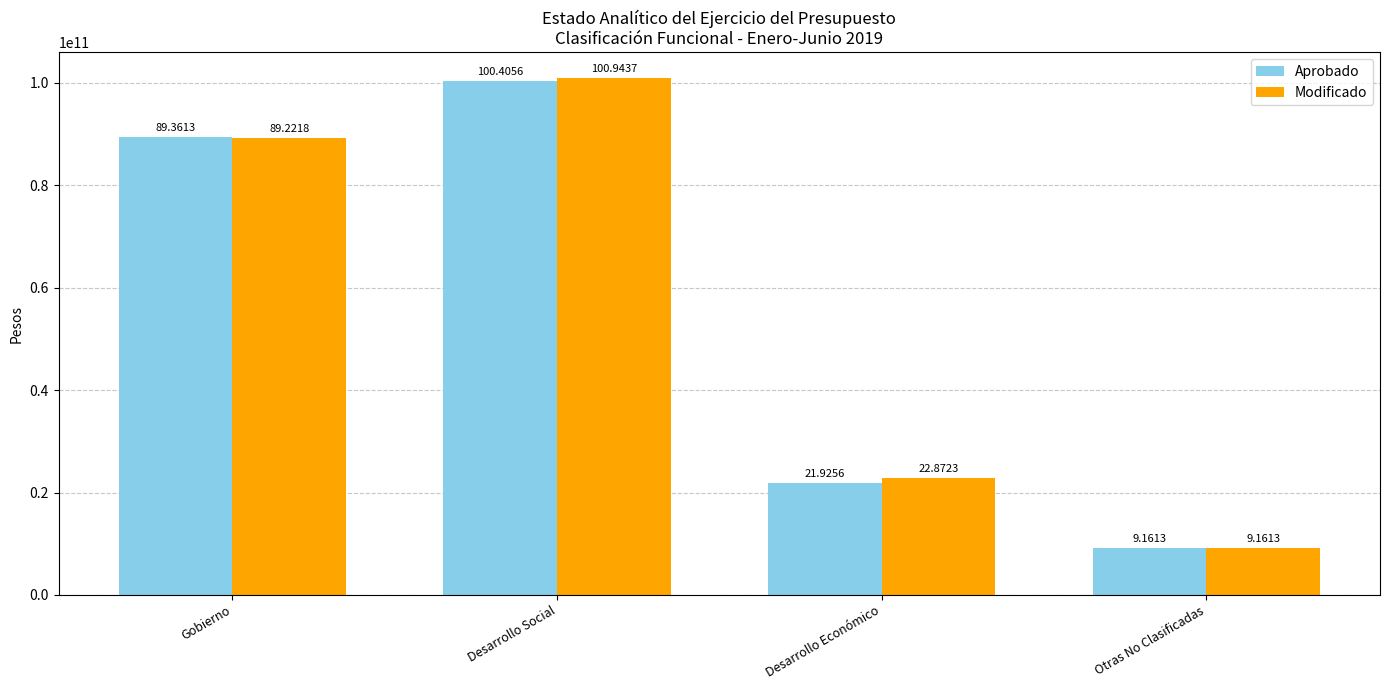

What is the average value of the Aprobado series?

55213453026.8